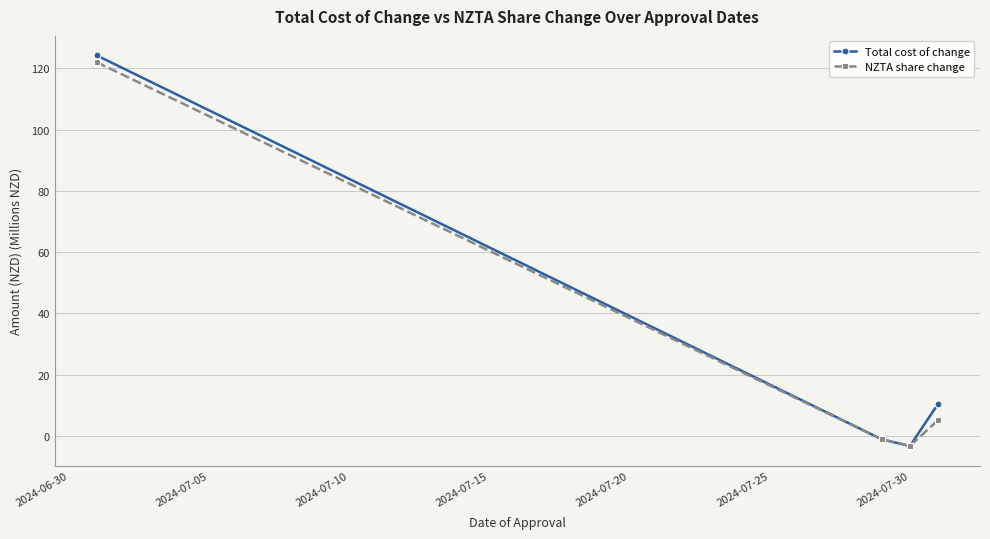

What is the minimum value shown in the chart?

-3.3